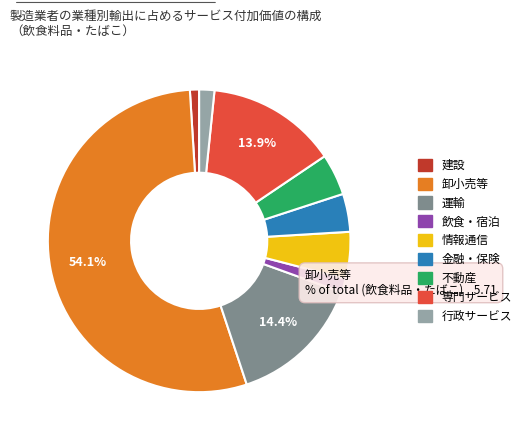

How many segments does this pie chart have?

9